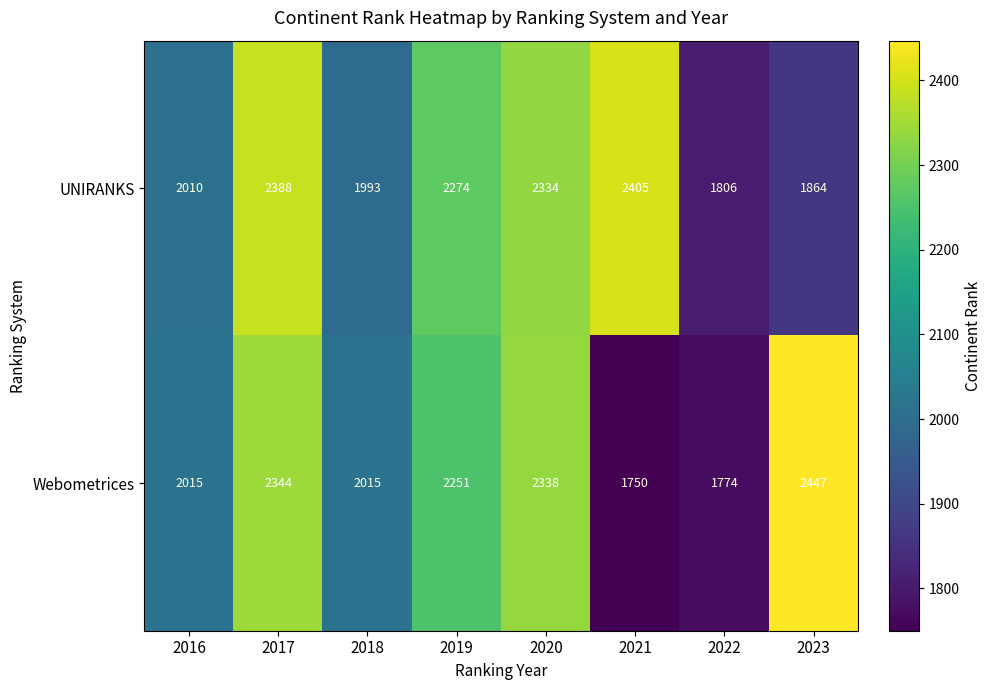

At which category is the sum across all series the highest?

2017